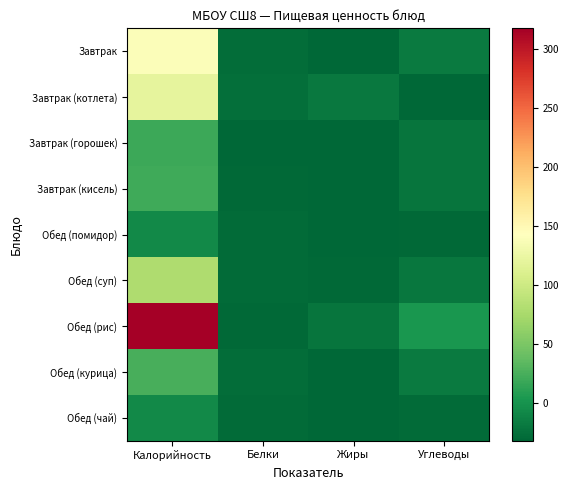

Which series has the largest total across all categories?

Обед (рис)